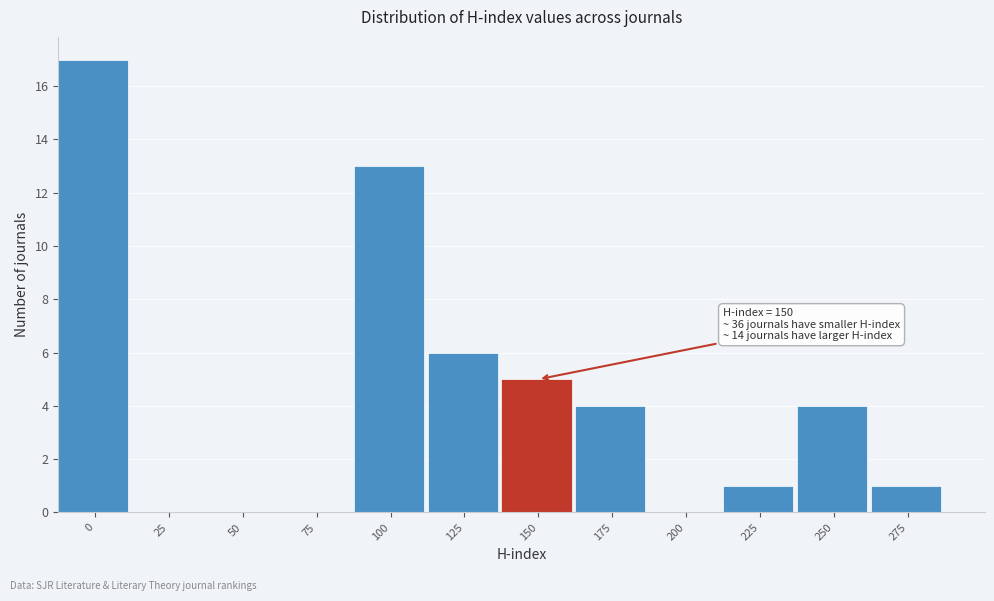

Reading left to right, transcribe all the data shown in this chart.

0=17	25=0	50=0	75=0	100=13	125=6	150=5	175=4	200=0	225=1	250=4	275=1